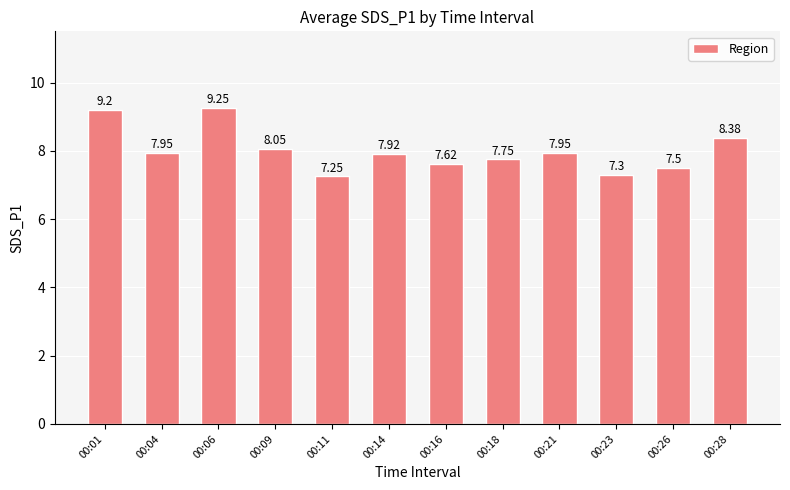

How many series are shown in this chart?

1